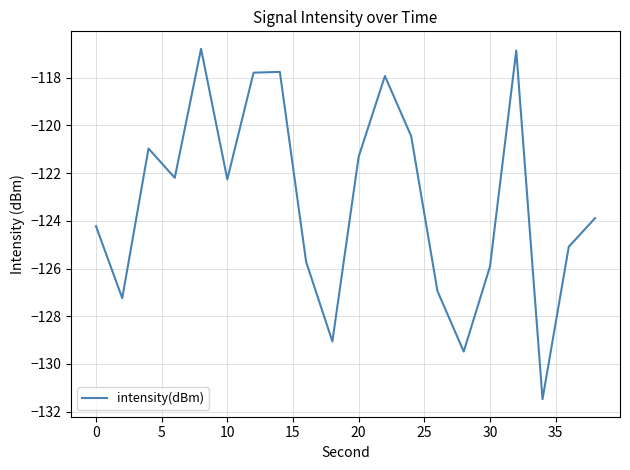

What is the smallest value displayed?

-131.5